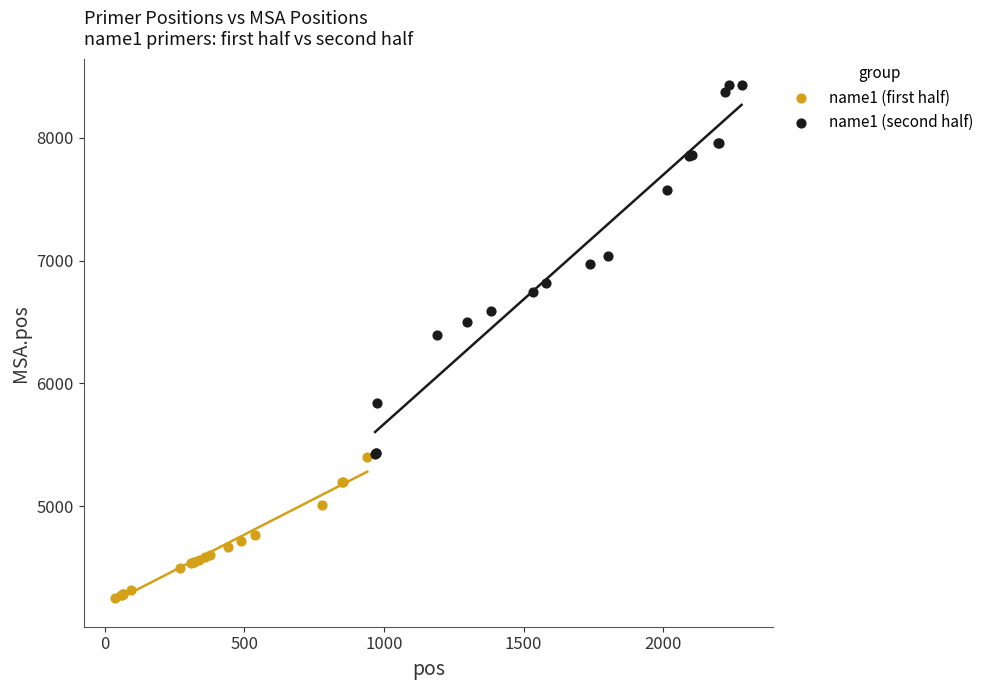

Which series reaches the maximum Y coordinate?

name1 (second half)